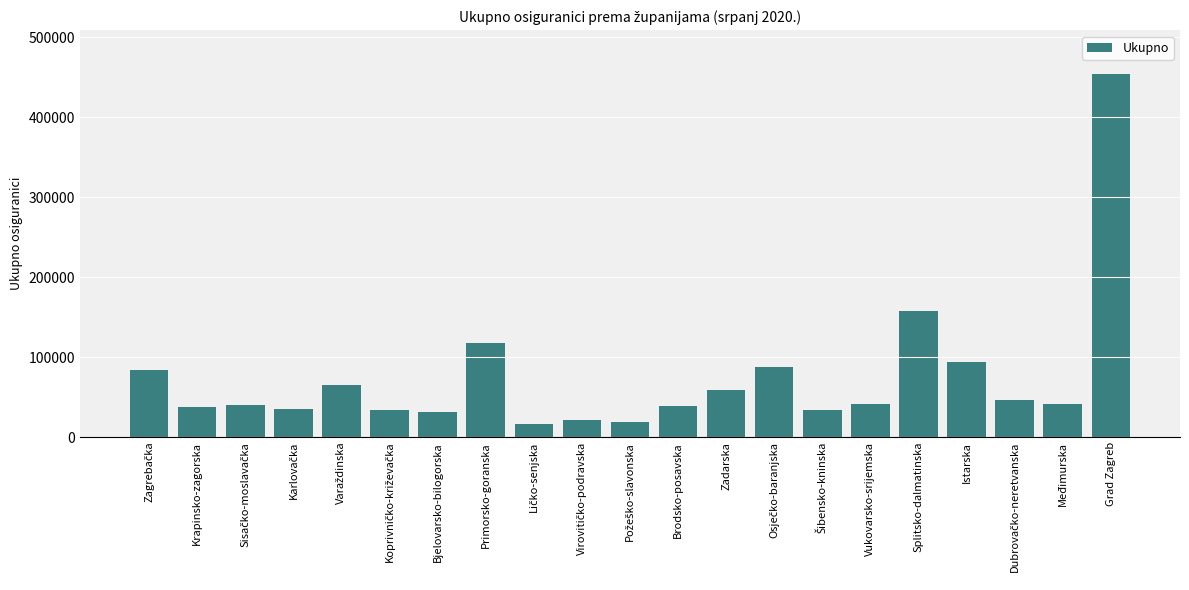

What is the average value?

74016